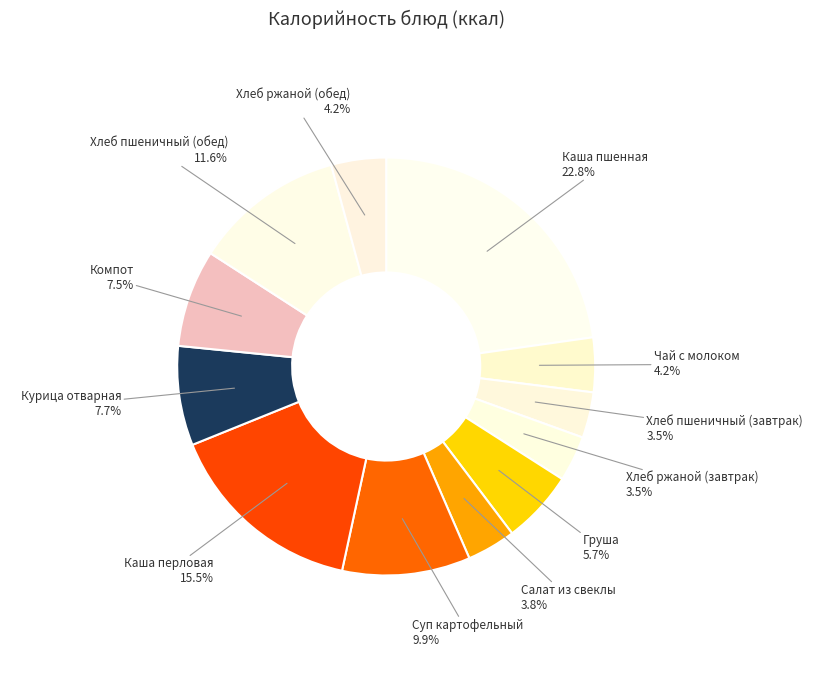

Which slice is the smallest?

Хлеб пшеничный (завтрак)